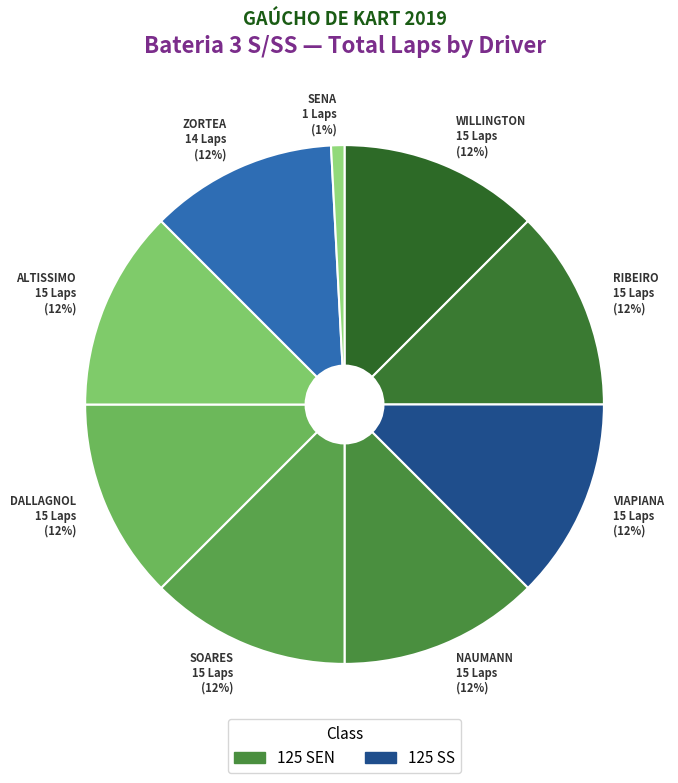

The ZORTEA 14 Laps (12%) slice represents 12% of the pie. True or false?

True